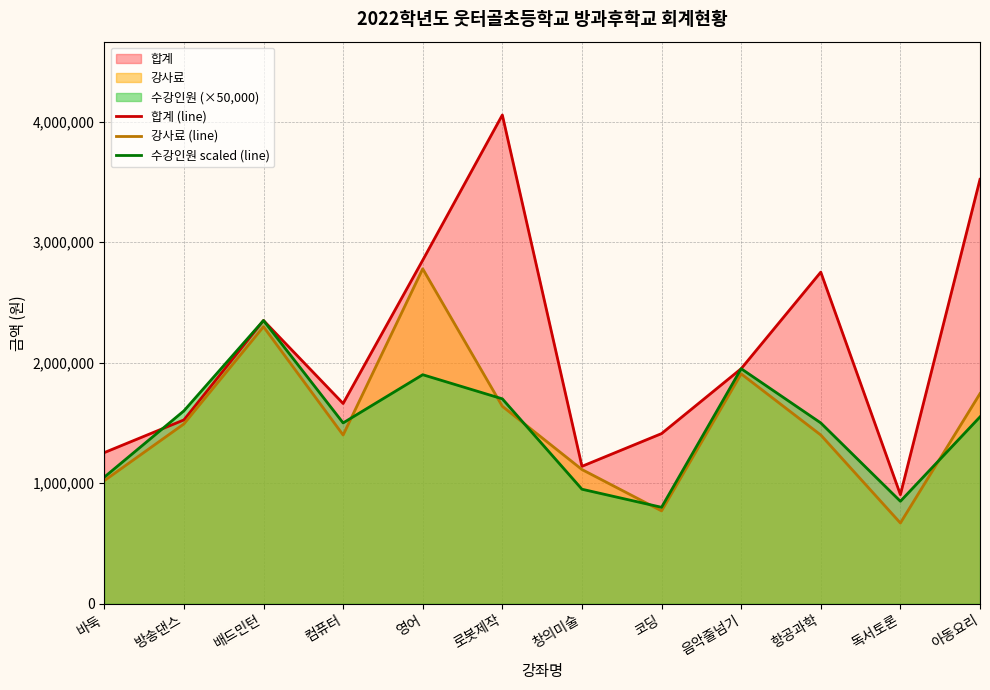

How many lines are shown in the chart?

3